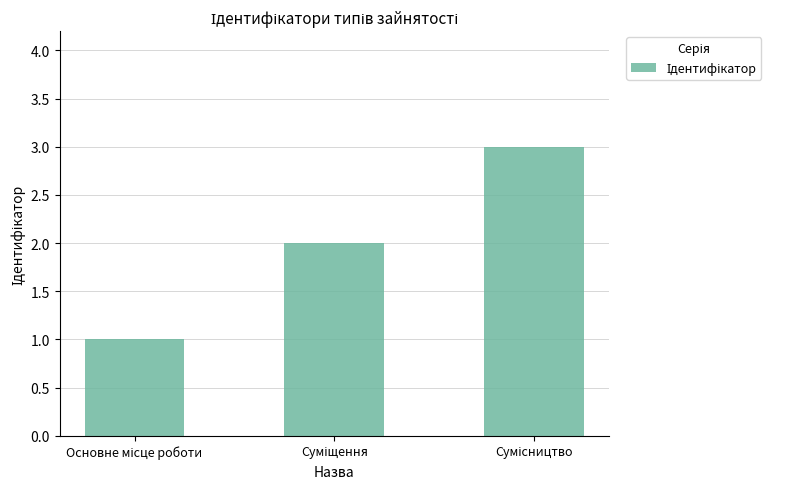

Reading left to right, list all the values displayed in this chart.

1	2	3